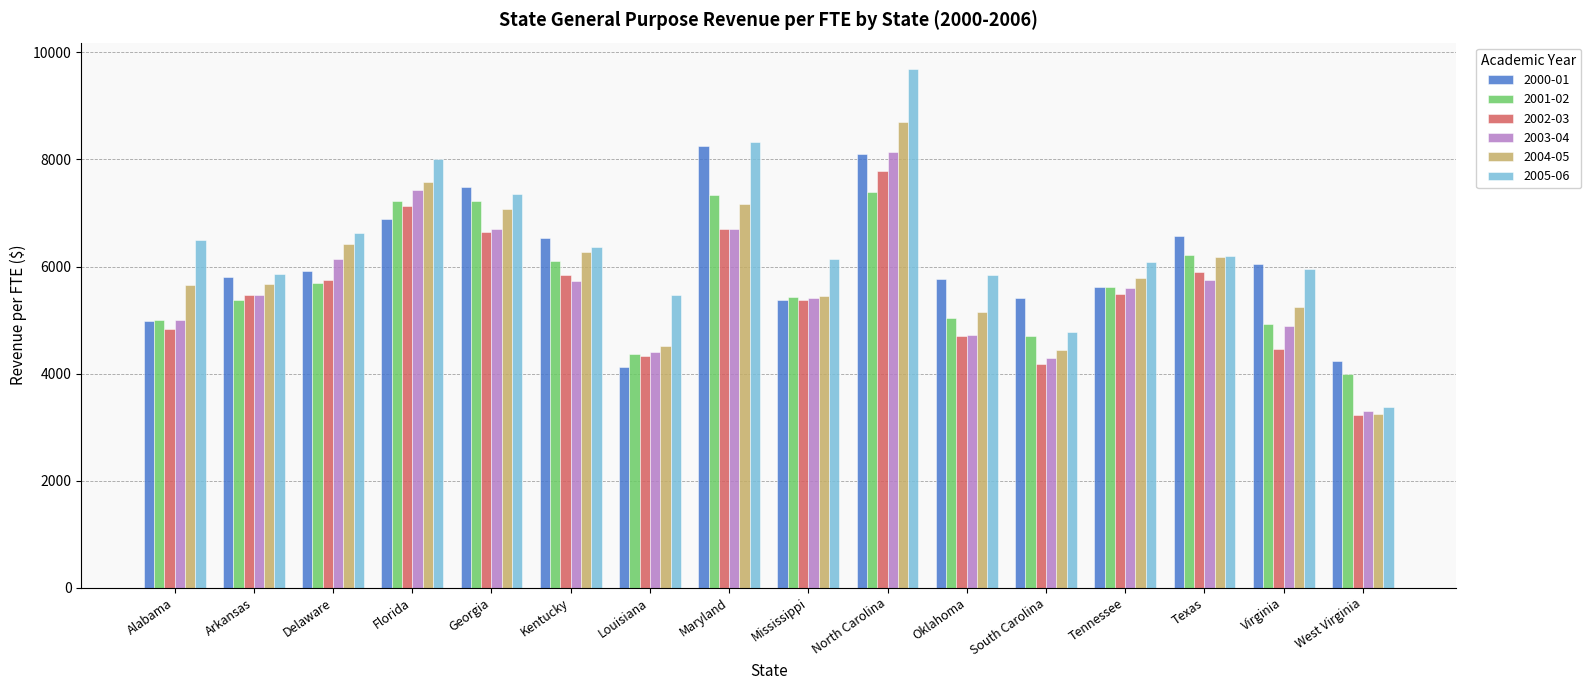

What is the label of the 14th bar from the left?

Texas